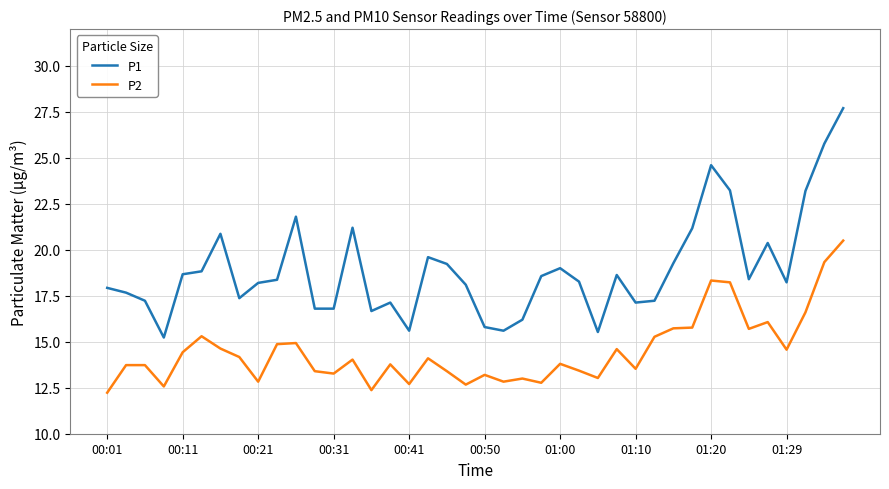

Which series has the widest spread of values?

P1